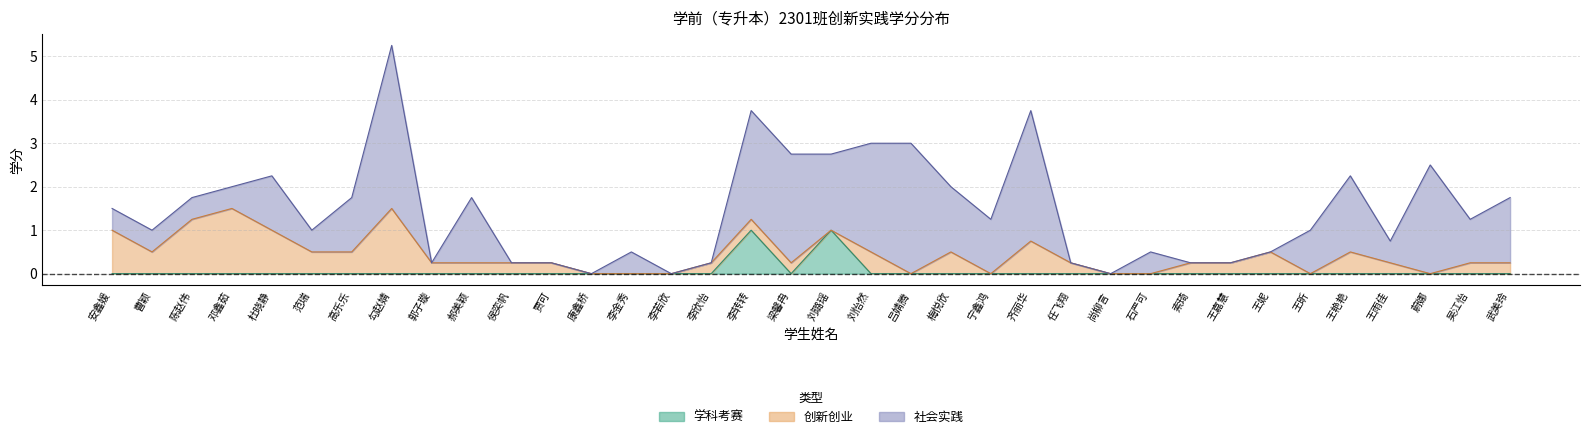

How many values in 社会实践 are above zero?

25